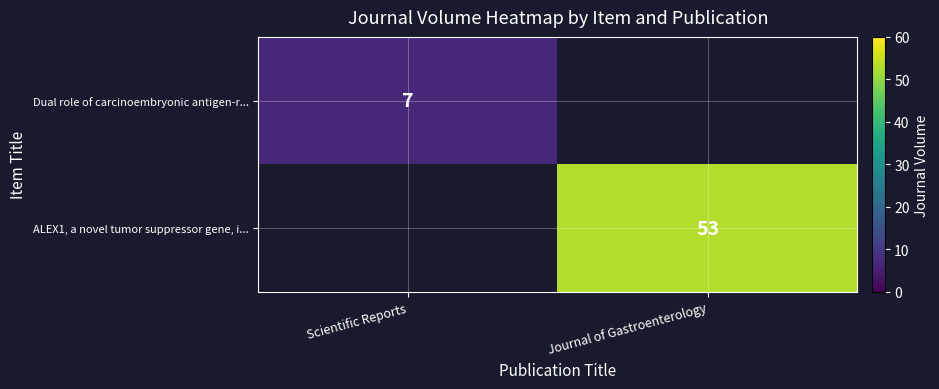

The ALEX1, a novel tumor suppressor gene, i... series shows 53 at Journal of Gastroenterology. True or false?

True